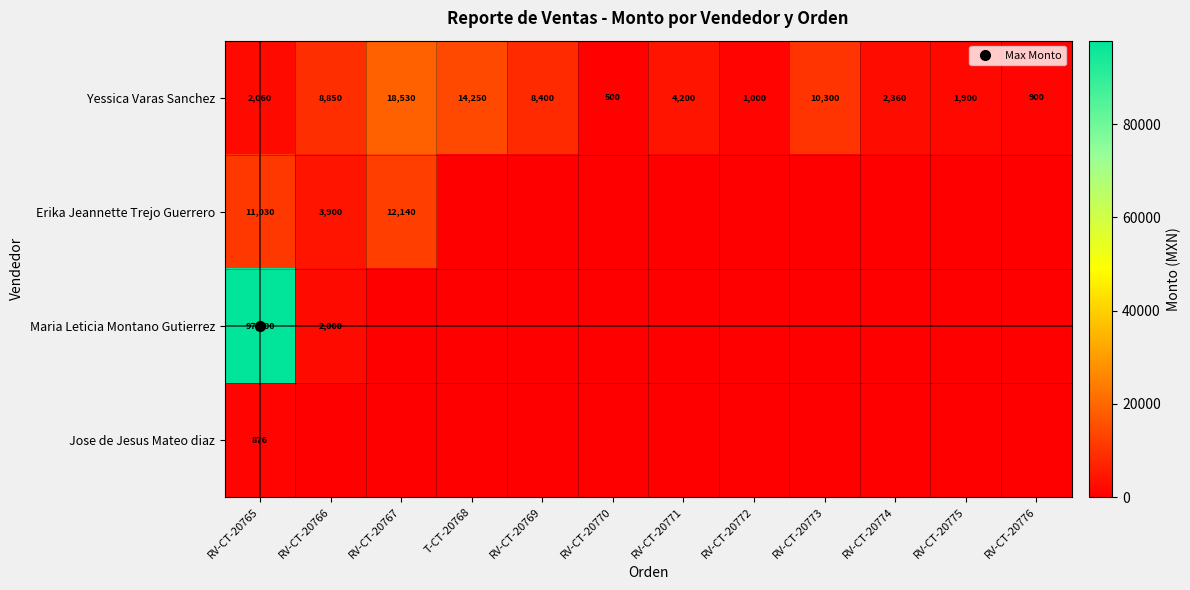

True or false: Yessica Varas Sanchez has a value of 1000 at RV-CT-20772.

True